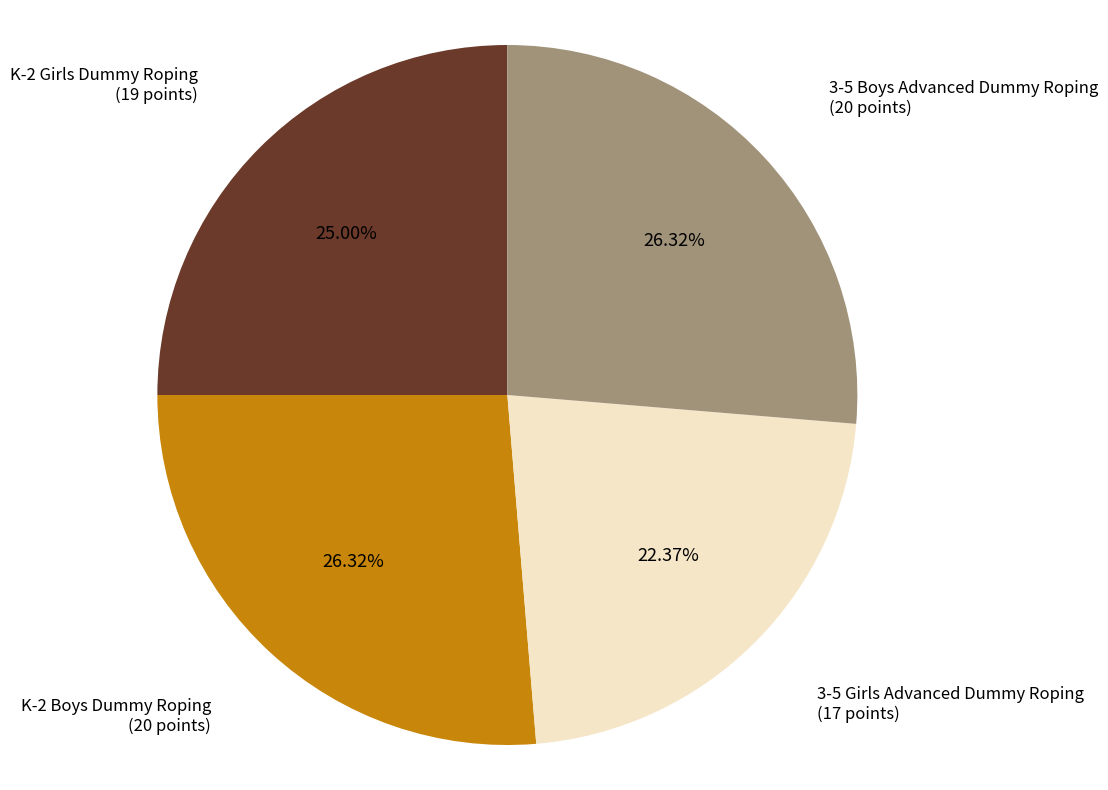

Is there a majority slice in this chart?

No